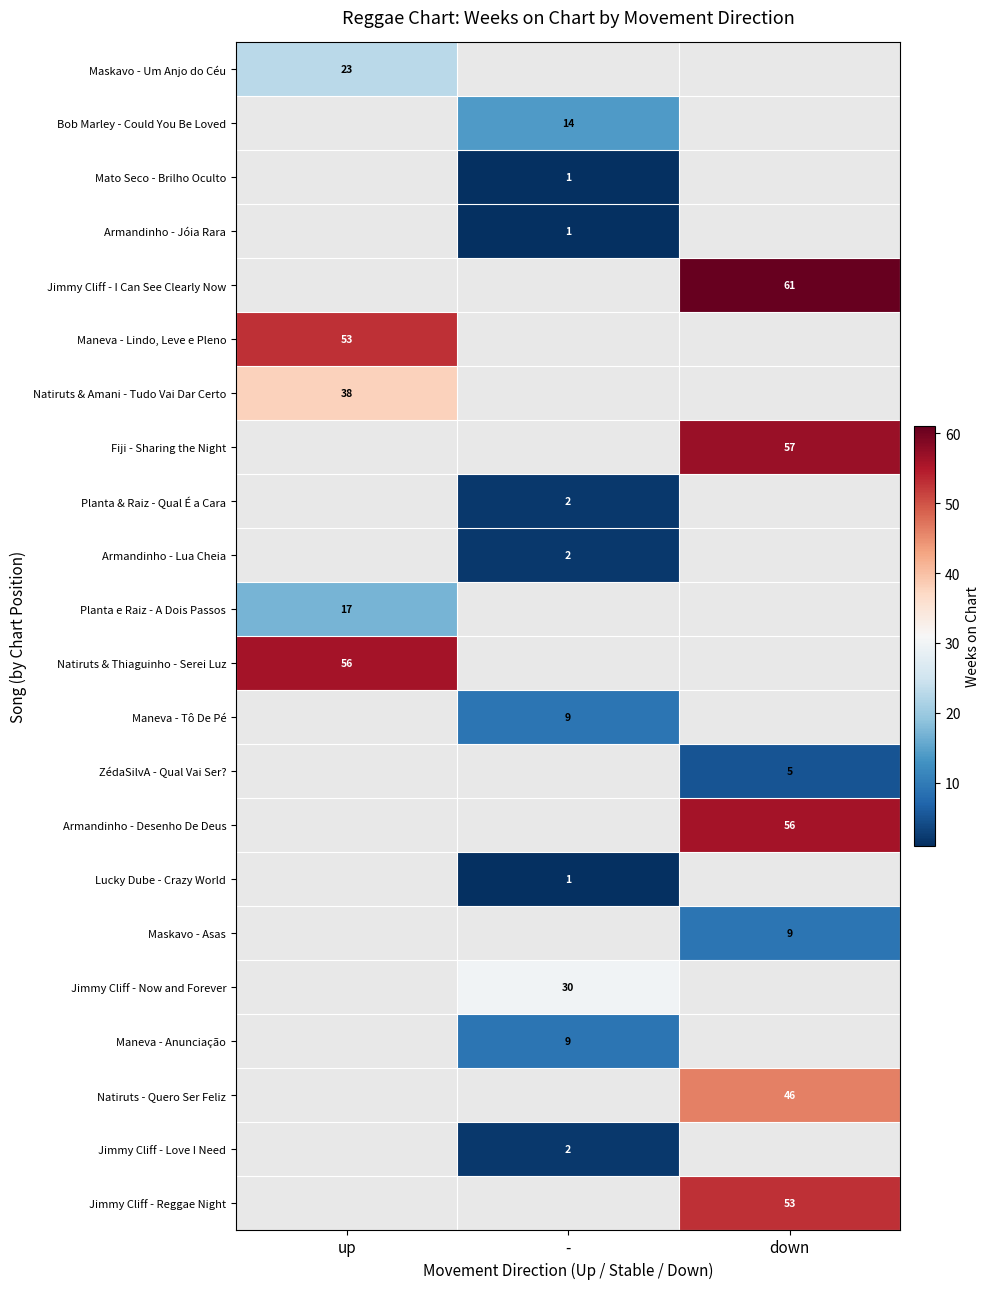

True or false: Armandinho - Desenho De Deus has a value of 56 at down.

True